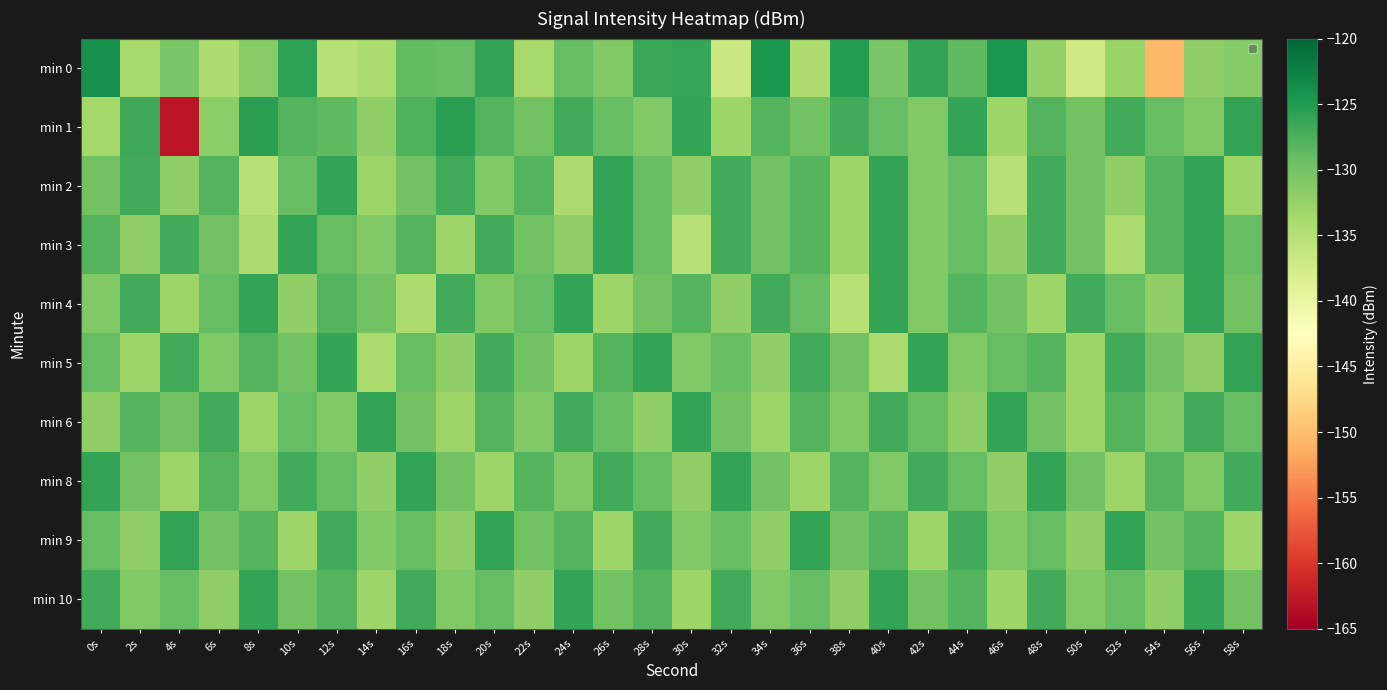

Between 36s and 54s, which series saw the biggest shift?

min 0